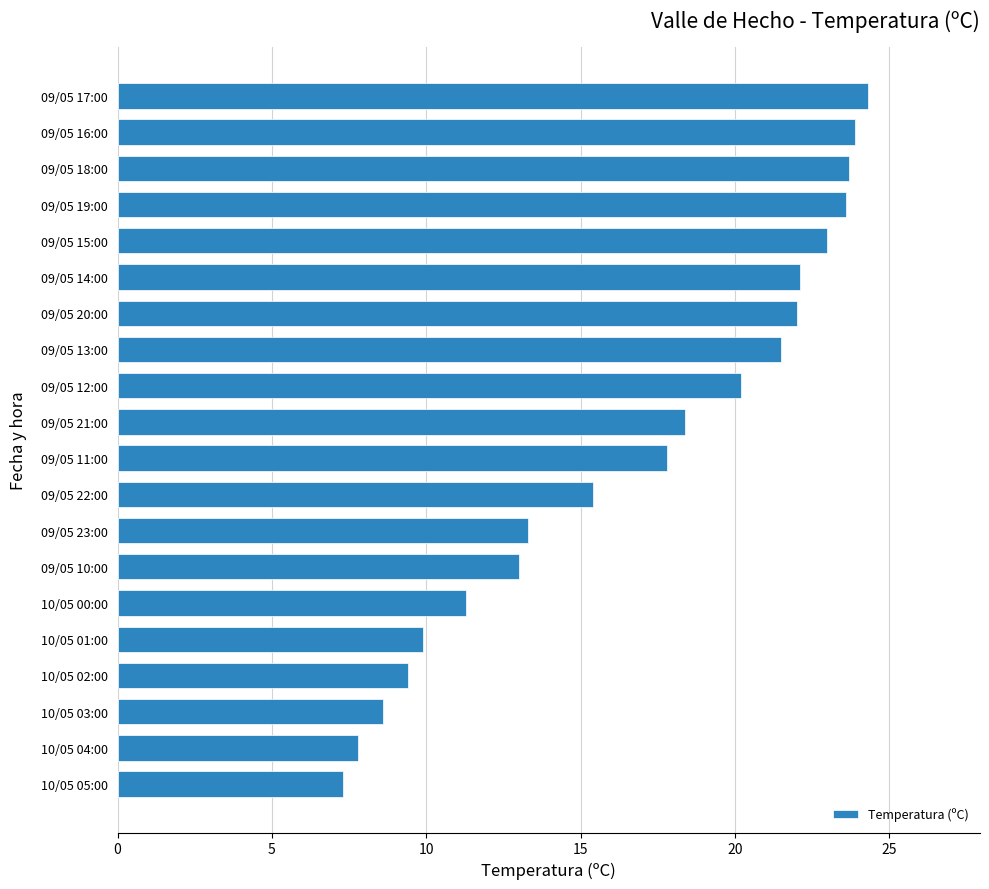

True or false: the data shows 11.3 at 10/05 00:00.

True